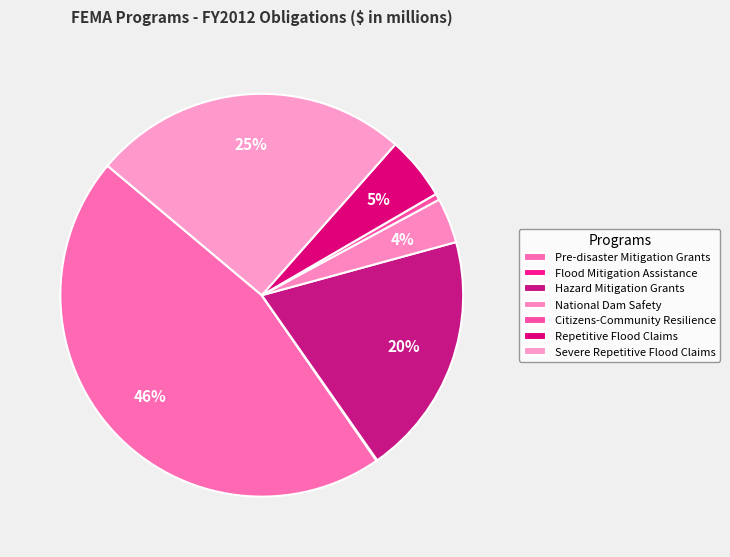

What is the smallest slice in the pie chart?

Flood Mitigation Assistance